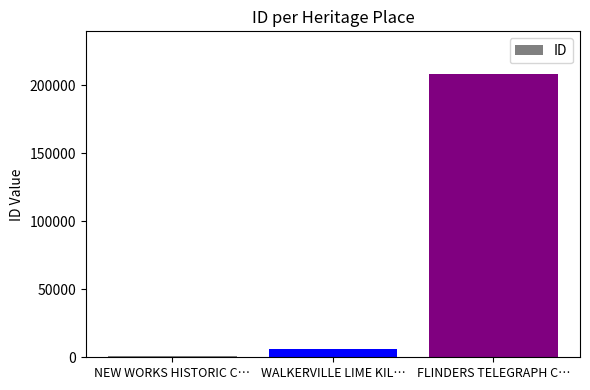

Which has a higher value, WALKERVILLE LIME KIL… or NEW WORKS HISTORIC C…?

WALKERVILLE LIME KIL…